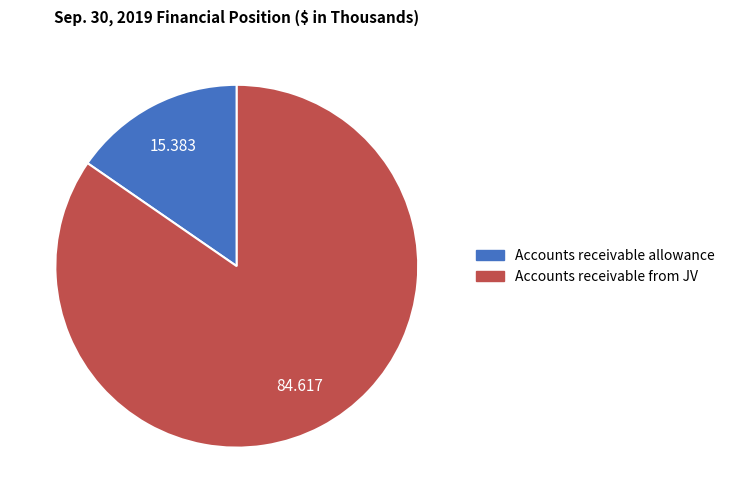

Is there a majority slice in this chart?

Yes